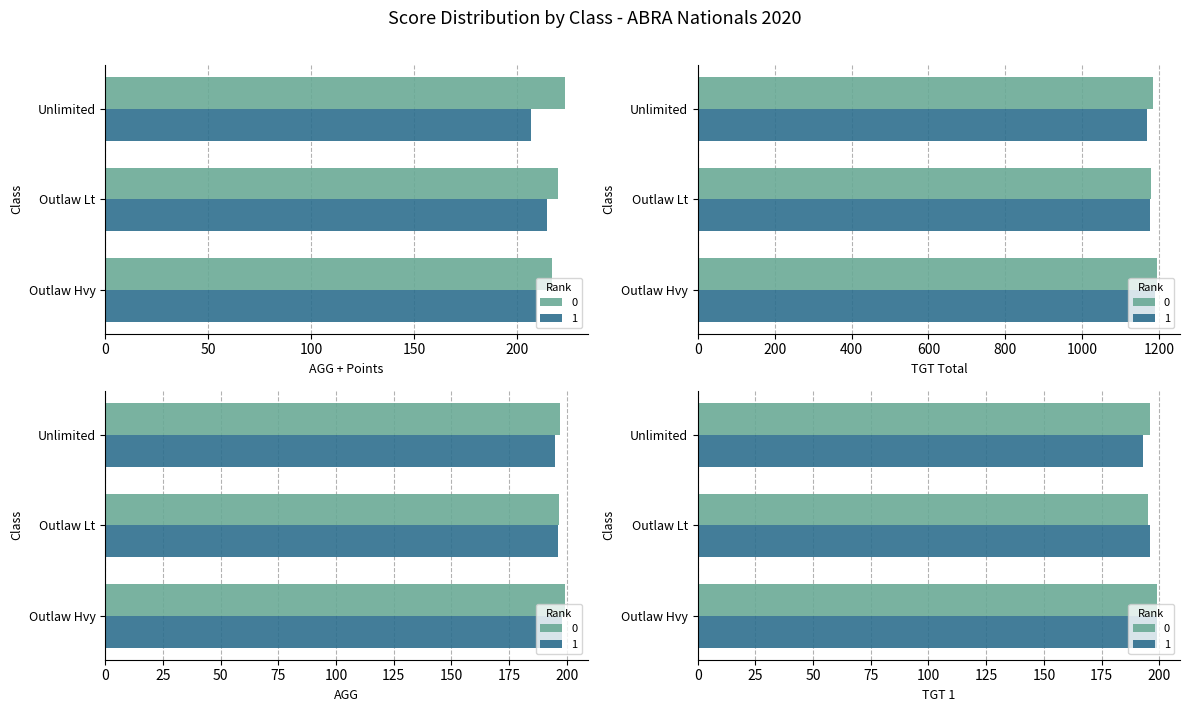

Does the chart contain stacked bars?

No